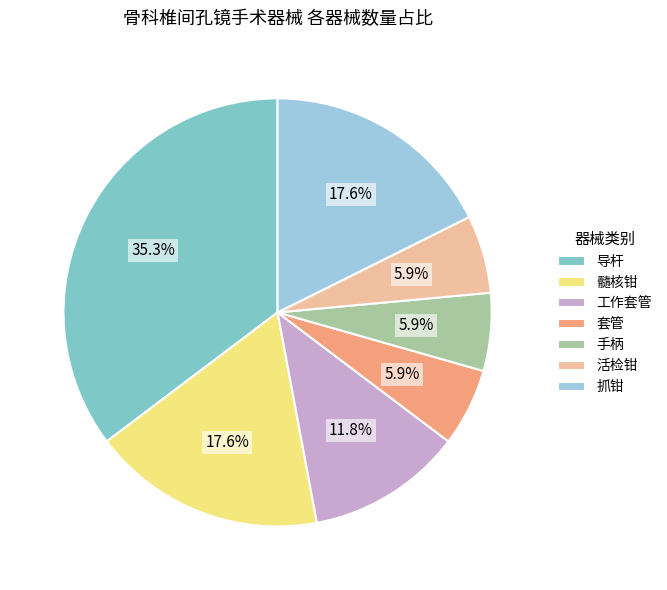

The 工作套管 slice represents 24% of the pie. True or false?

False